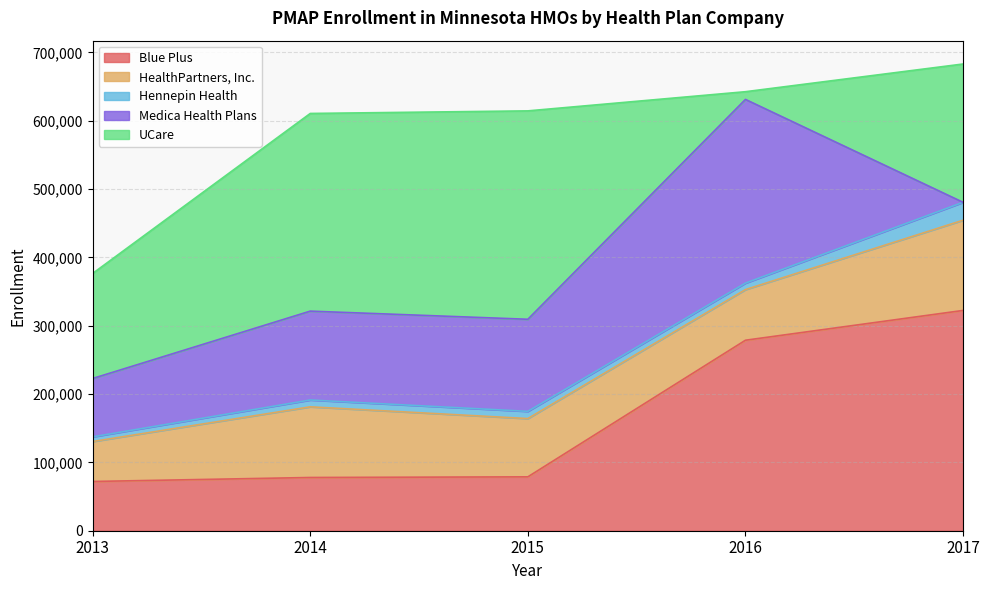

How many categories are shown in the chart?

5